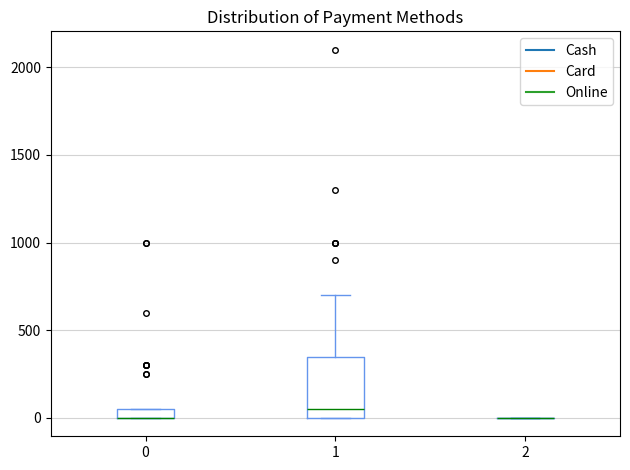

Which box is the tallest, from its lower edge to its upper edge?

1